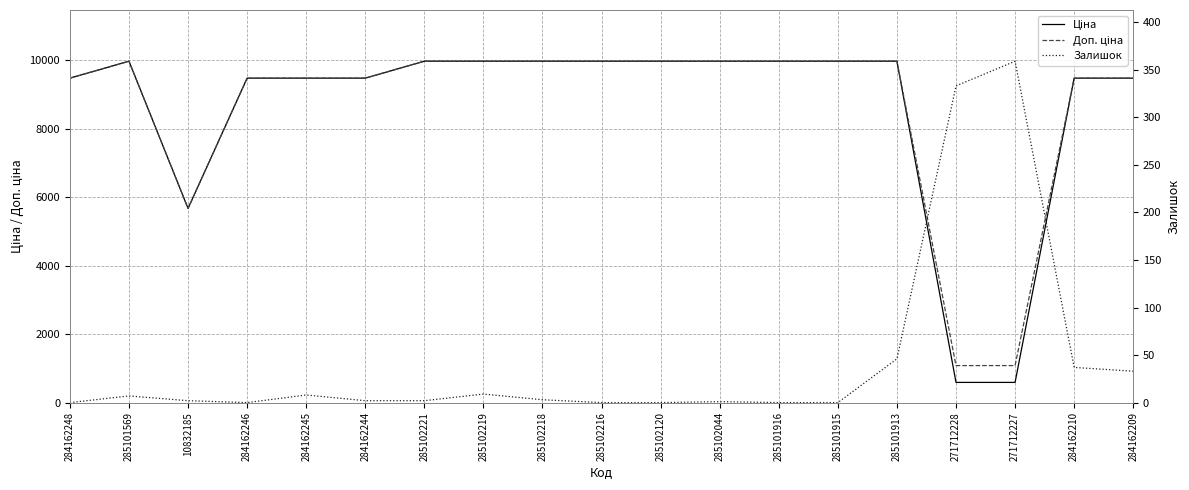

Rank the series at 284162244 from highest to lowest value.

Ціна, Доп. ціна, Залишок